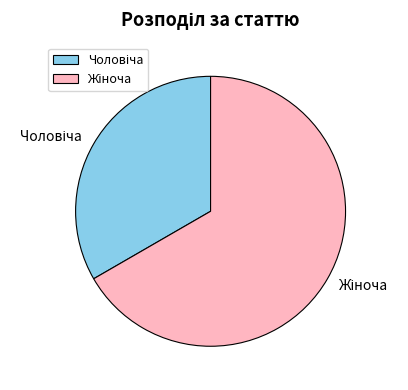

How many slices are in this pie chart?

2